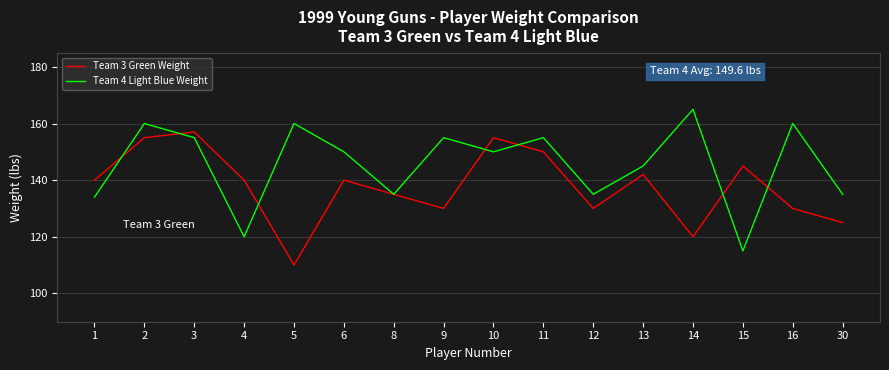

List the series in order of their overall mean, highest first.

Team 4 Light Blue Weight, Team 3 Green Weight